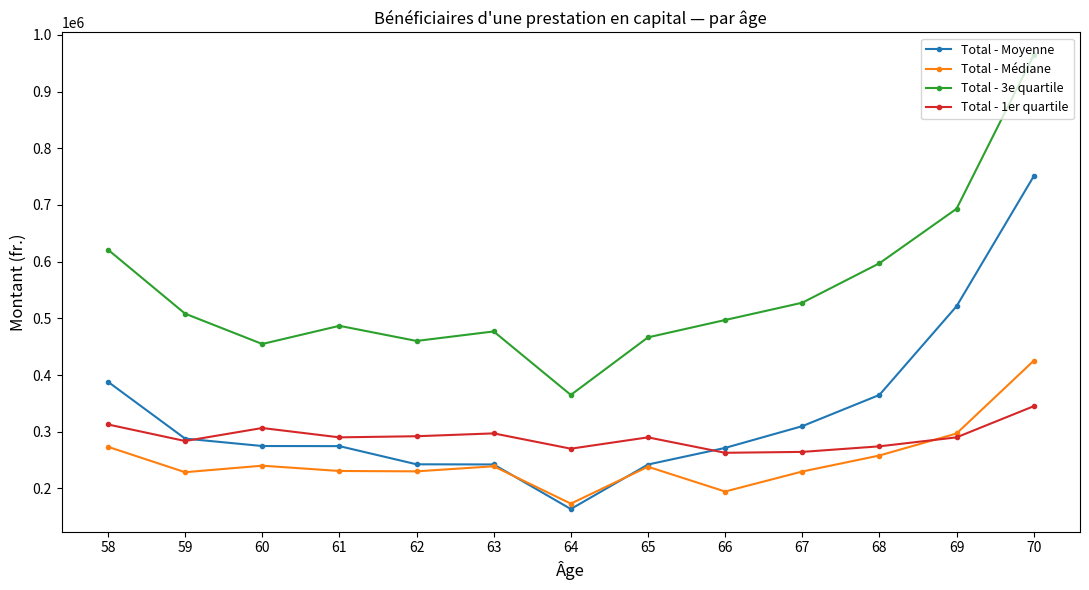

Which series has the widest spread of values?

Total - 3e quartile